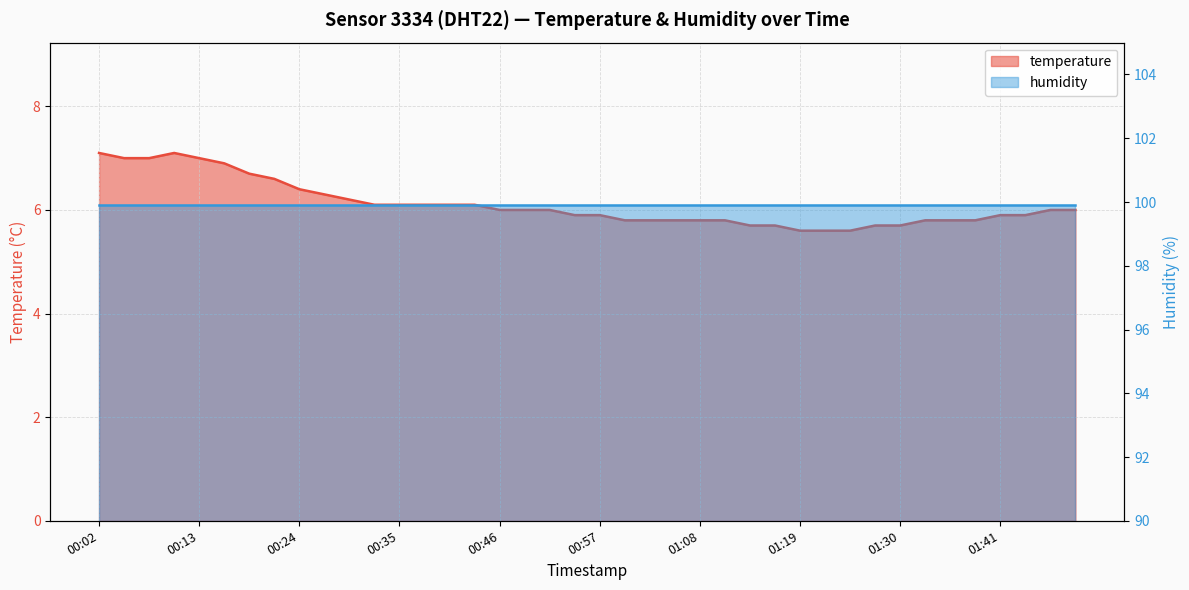

Rank the categories by value from highest to lowest.

00:02, 00:10, 00:05, 00:07, 00:13, 00:15, 00:18, 00:21, 00:24, 00:26, 00:29, 00:32, 00:35, 00:37, 00:40, 00:43, 00:46, 00:49, 00:51, 01:46, 01:49, 00:54, 00:57, 01:41, 01:44, 00:59, 01:02, 01:05, 01:08, 01:10, 01:32, 01:35, 01:38, 01:13, 01:16, 01:27, 01:30, 01:19, 01:21, 01:24